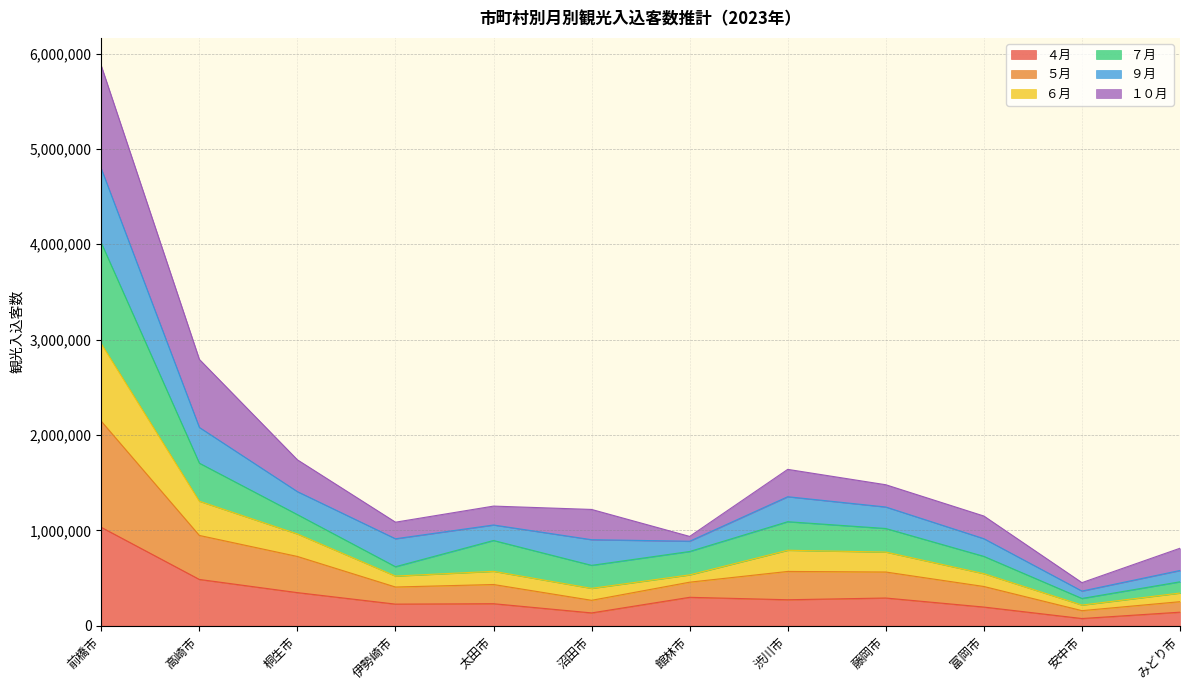

At which category is the sum across all series the highest?

前橋市